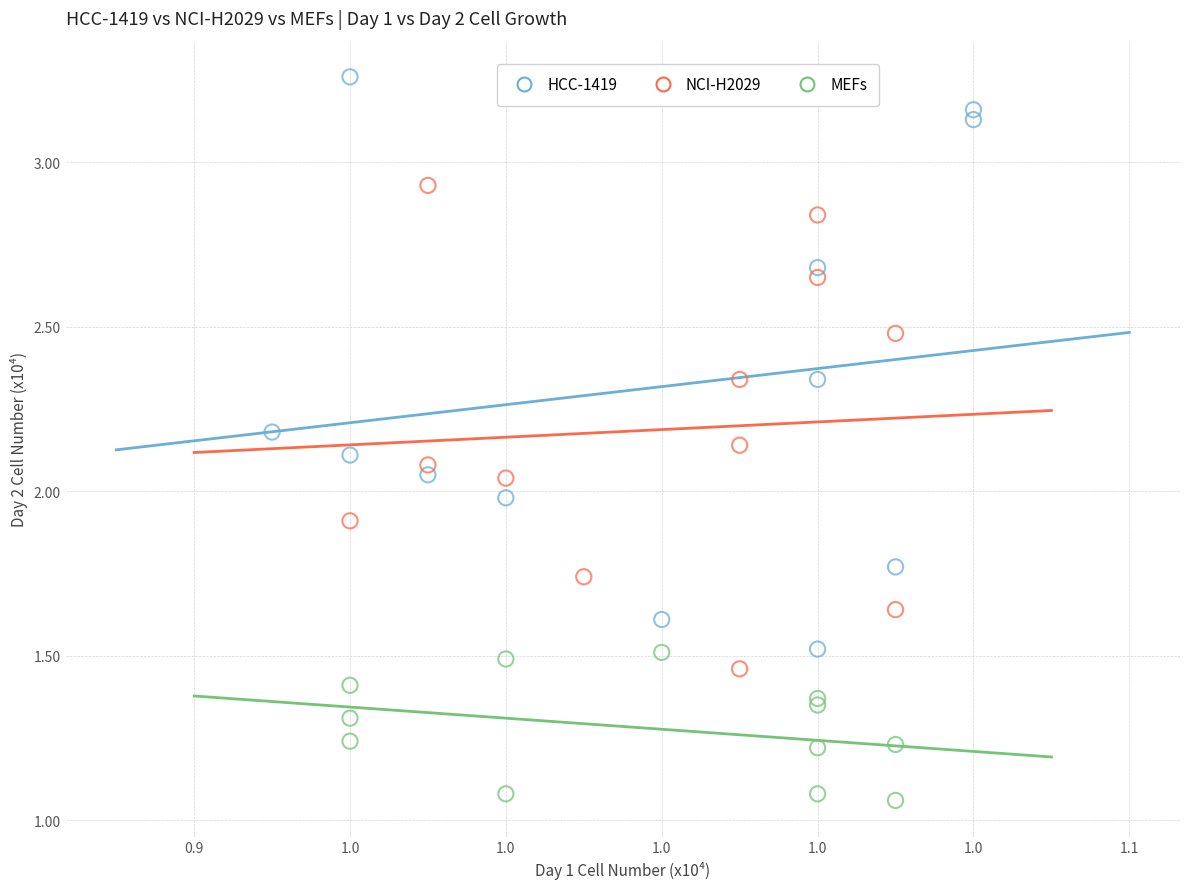

Which series has the largest Y range (max minus min)?

HCC-1419